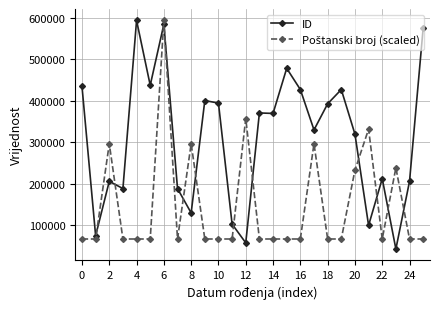

What is the difference between the maximum and minimum values in the ID series?

550216.0